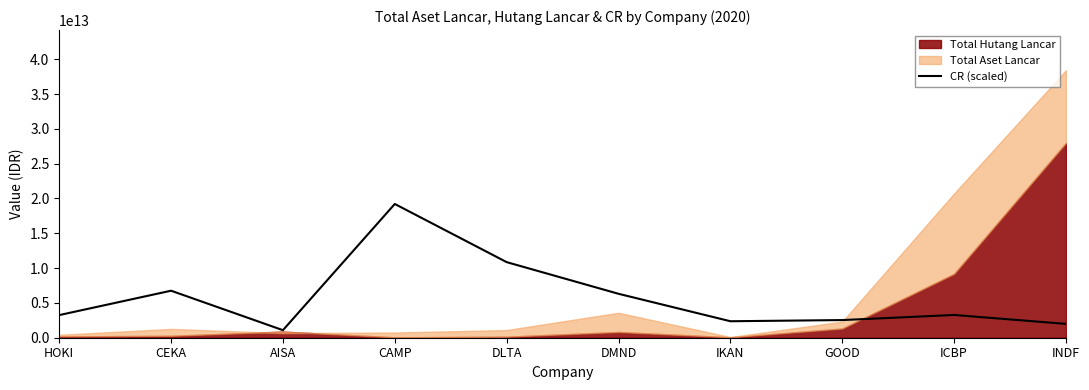

At which category does the data reach its first local valley?

AISA